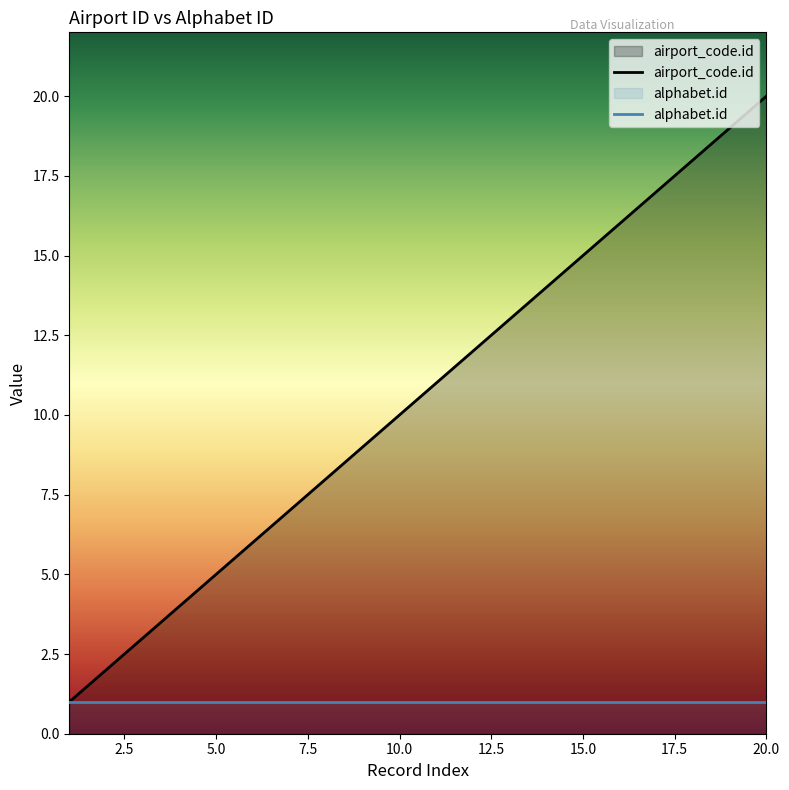

List the series in order of their peak value, highest first.

airport_code.id, alphabet.id